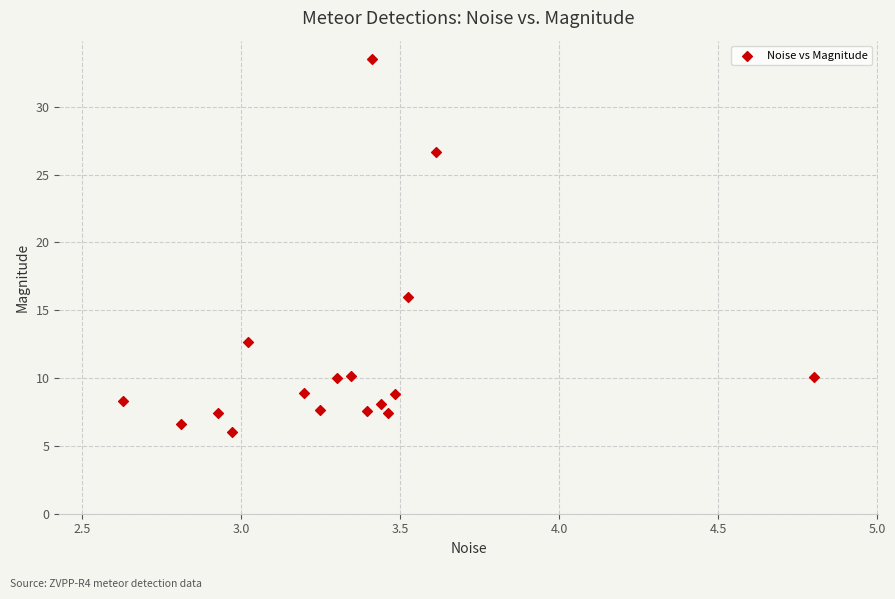

What Y value in the scatter plot is closest to 19?

16.0